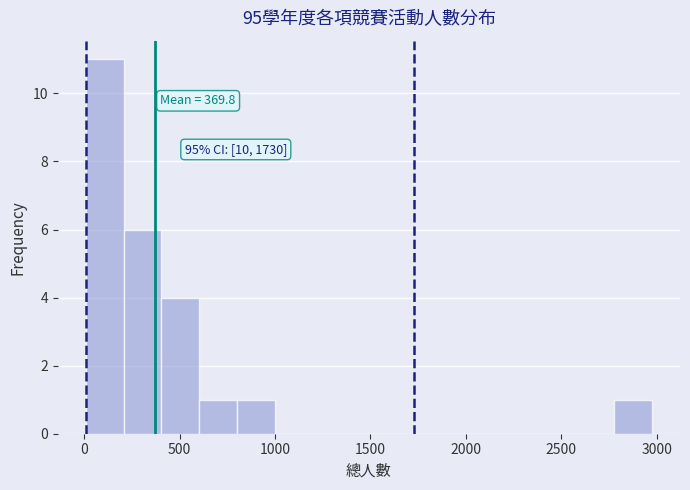

Read against the x-axis, roughly where is the centre of the tallest bar?

100